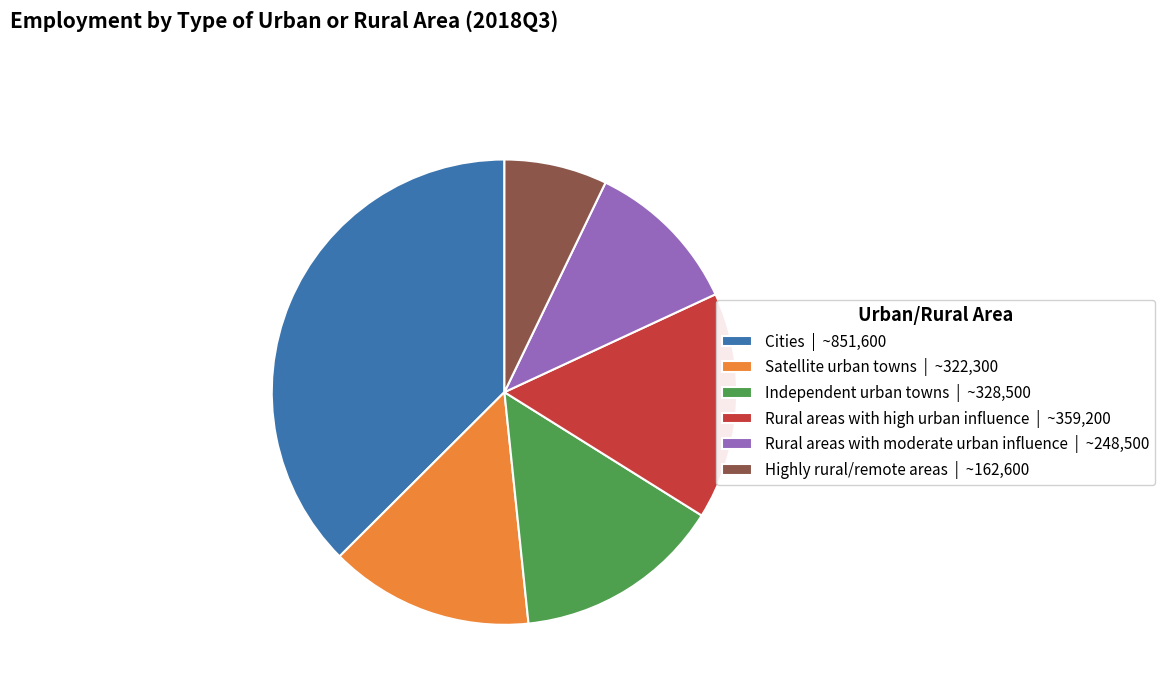

Which has a higher value, Rural areas with high urban influence | ~359,200 or Cities | ~851,600?

Cities | ~851,600